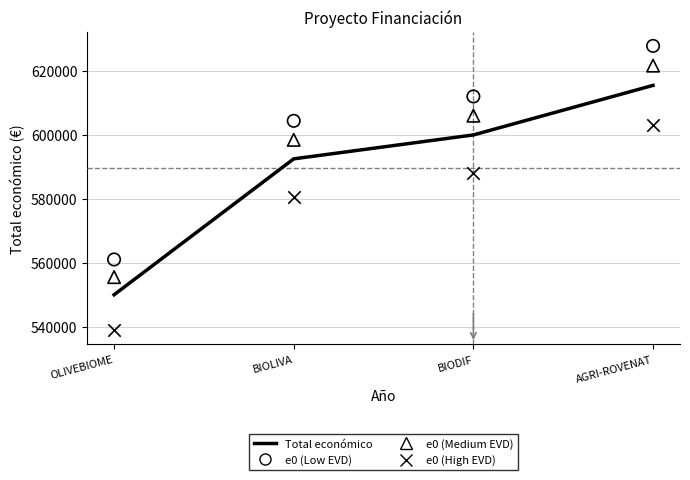

At which category is the sum across all series the highest?

AGRI-ROVENAT